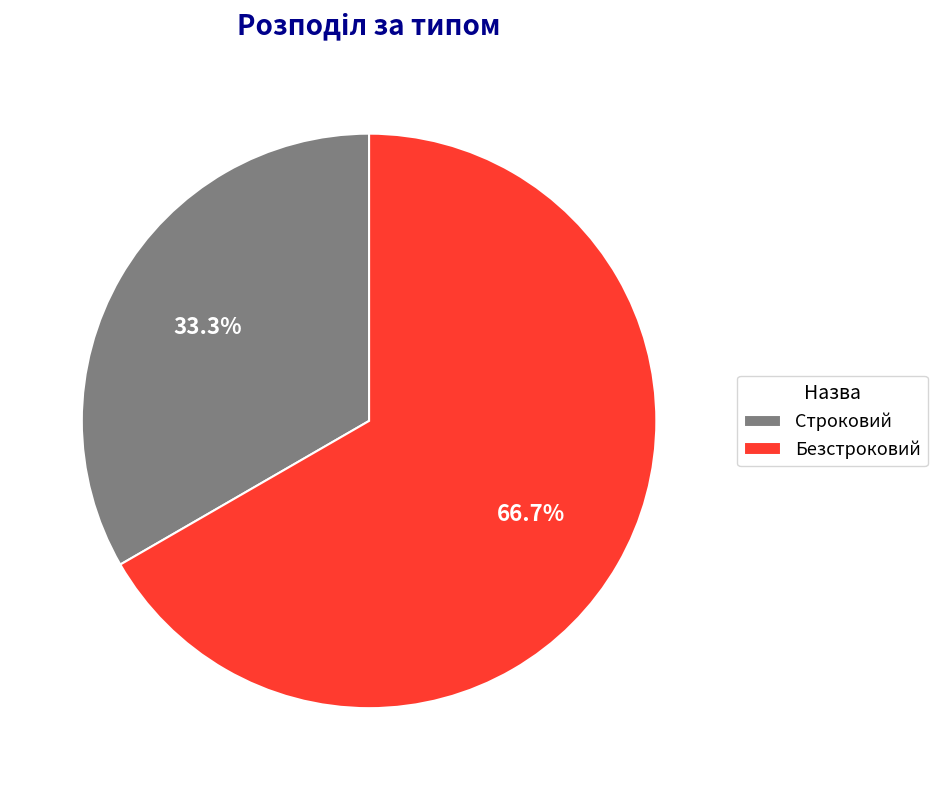

What is the total percentage of Строковий and Безстроковий?

100.0%